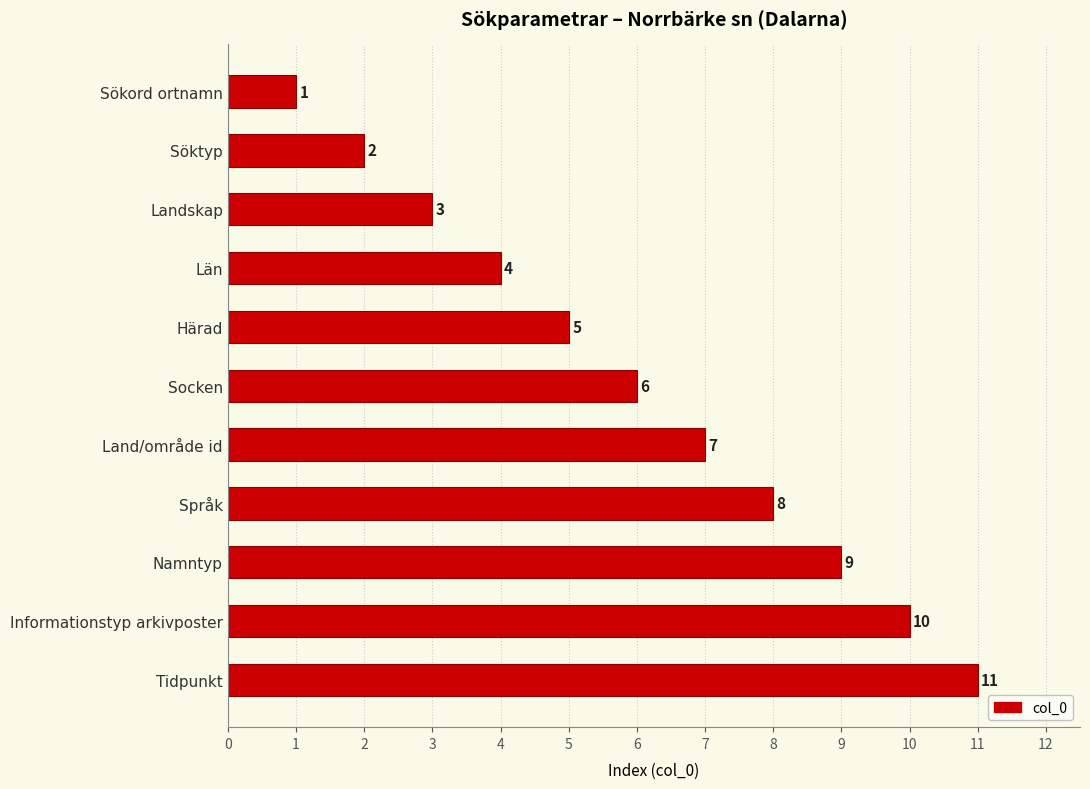

What is the maximum value shown in the chart?

11